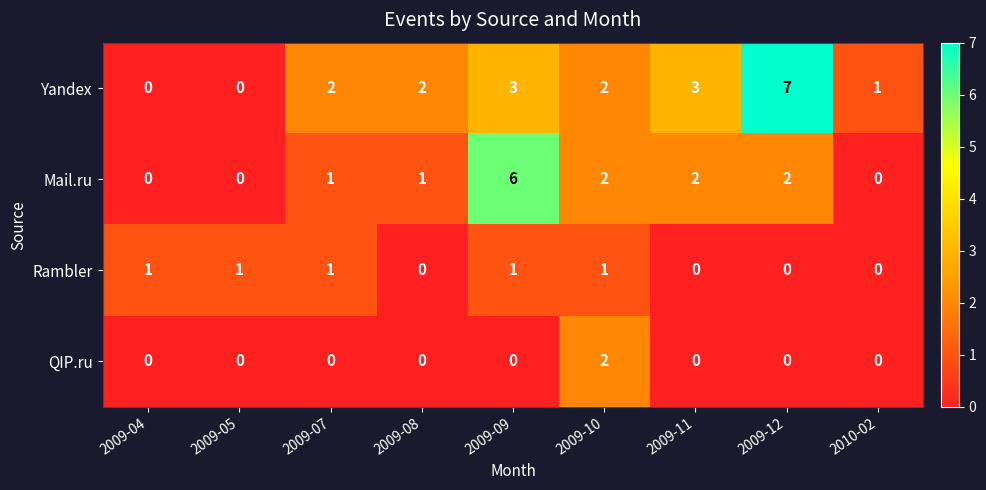

What is the sum of all Yandex values?

20